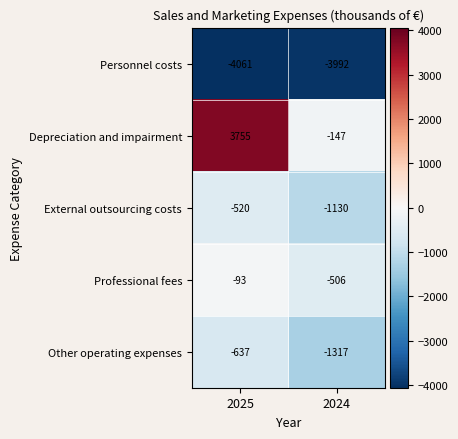

Which series changed the most between 2025 and 2024?

Depreciation and impairment